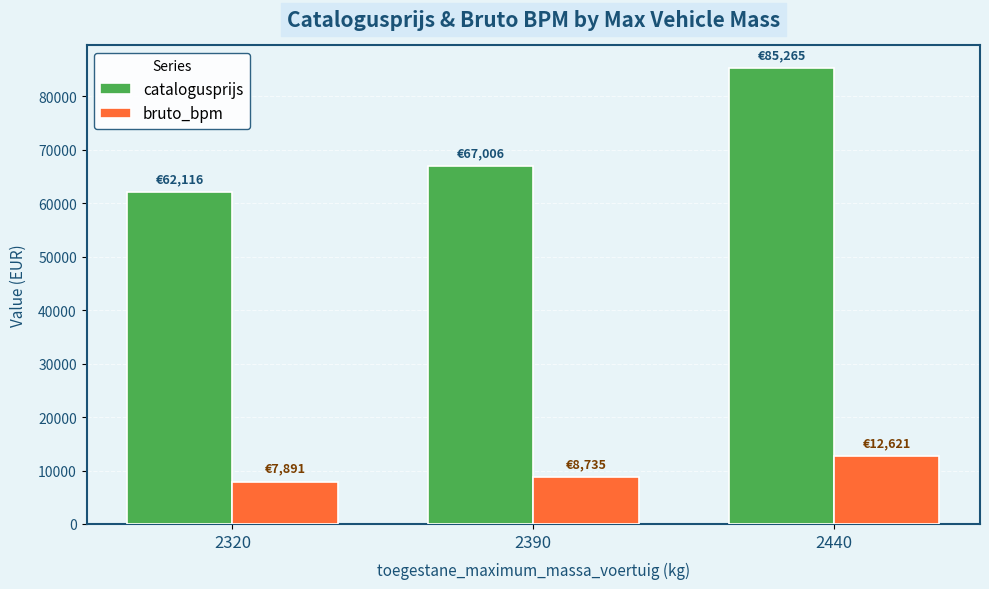

What are all the series names shown in the legend?

catalogusprijs, bruto_bpm